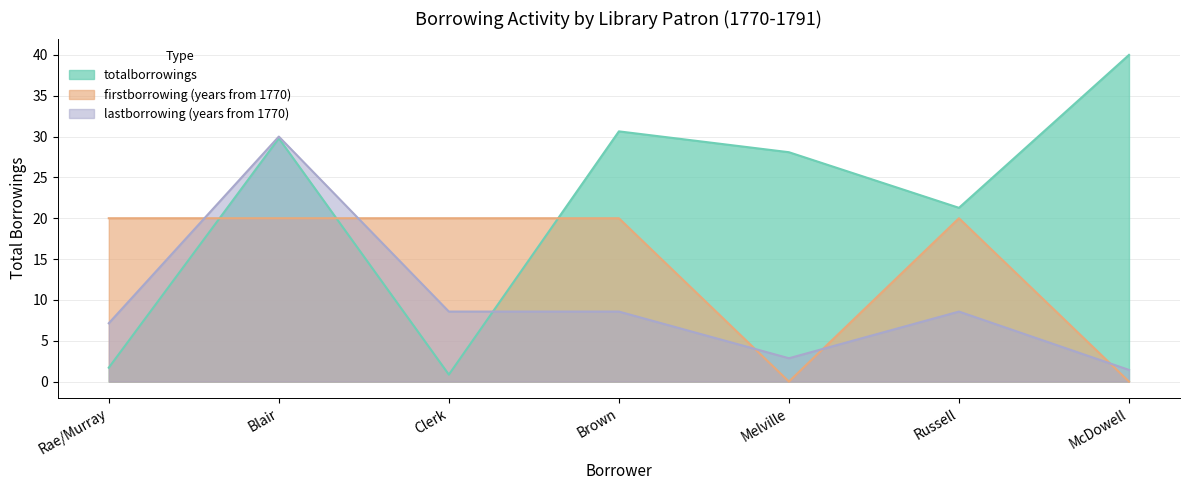

Where is totalborrowings nearest to the value 20?

Russell